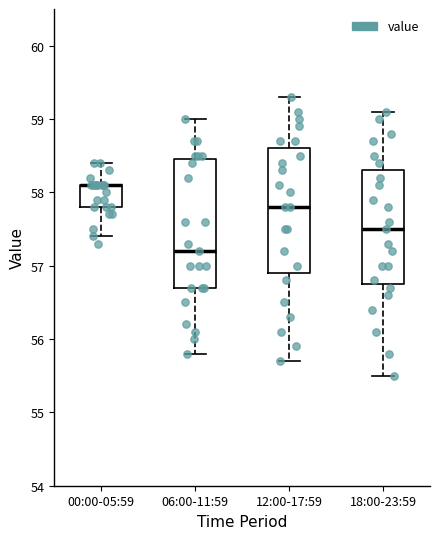

Reading left to right, read every box against the y-axis: the position of its median line, the range the box covers, and the ends of its whiskers. The values are not printed on the chart, so give them approximately, as read against the axis.

00:00-05:59: median 58.1 (drawn on the box's upper edge), box 57.8 to 58.1, whiskers 57.4 to 58.4
06:00-11:59: median 57.2, box 56.7 to 58.5, whiskers 55.8 to 59.0
12:00-17:59: median 57.8, box 56.9 to 58.6, whiskers 55.7 to 59.3
18:00-23:59: median 57.5, box 56.8 to 58.3, whiskers 55.5 to 59.1